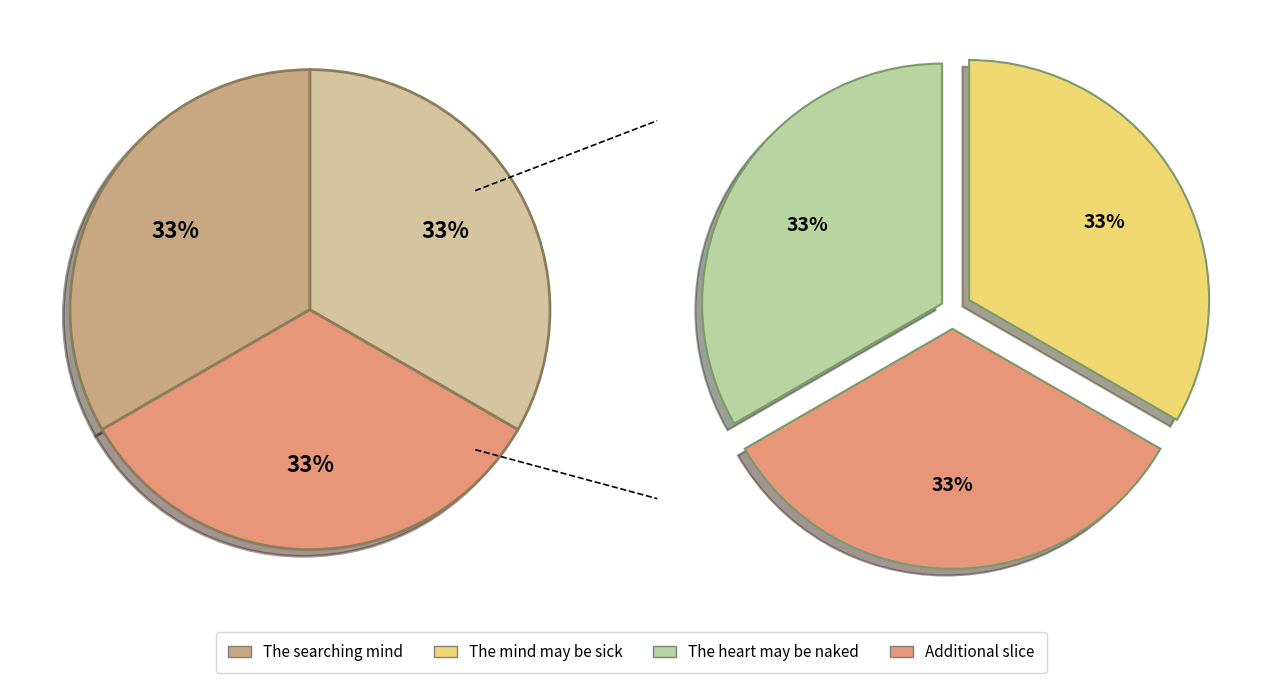

To the nearest percent, what portion does The heart may be naked and unarmoured represent?

33%